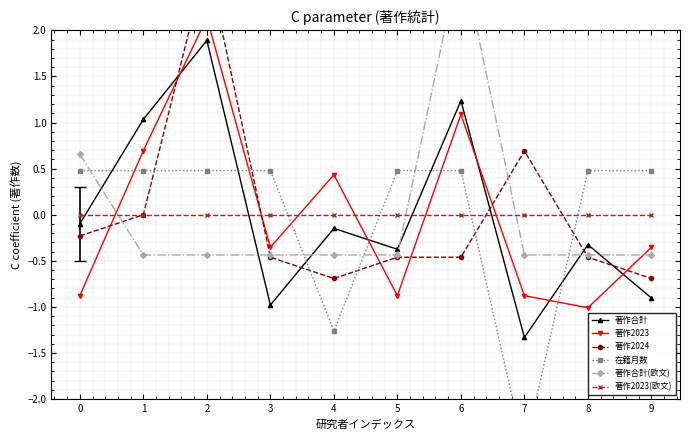

Where is 著作2023 nearest to the value 0?

3